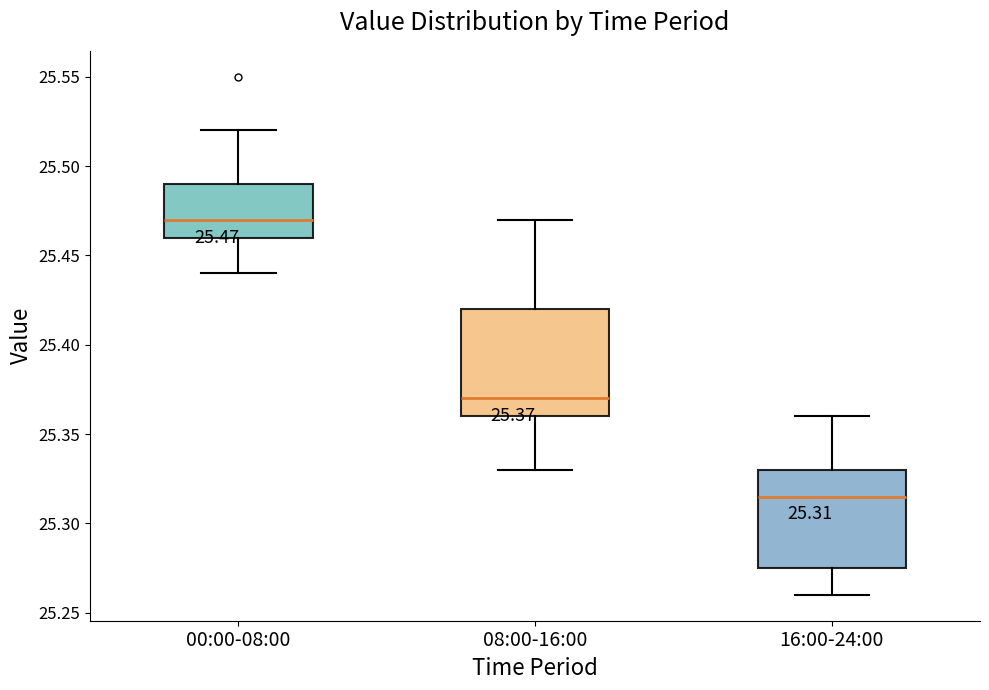

Which box is the tallest, from its lower edge to its upper edge?

08:00-16:00